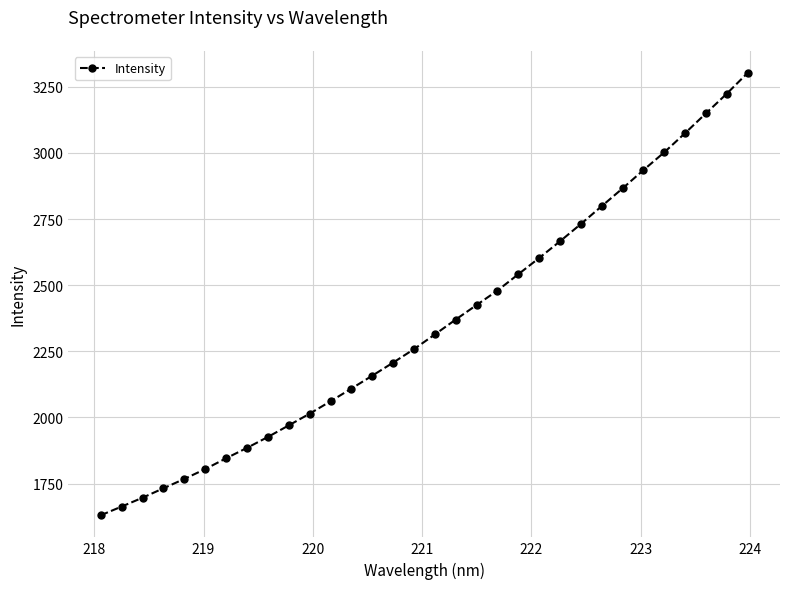

What is the sum of all values?

75213.0